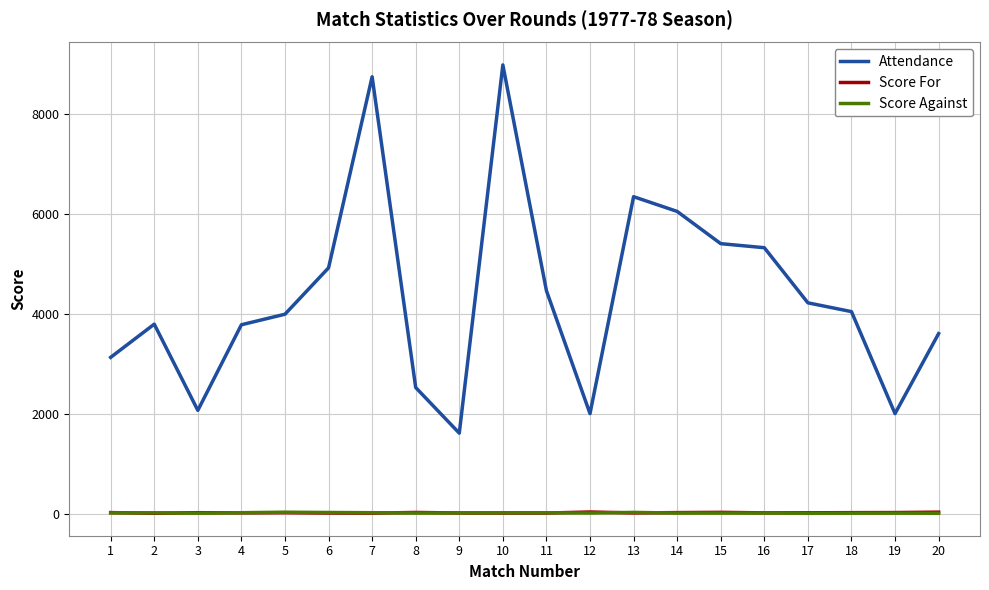

Which series changed the most between 12 and 14?

Attendance